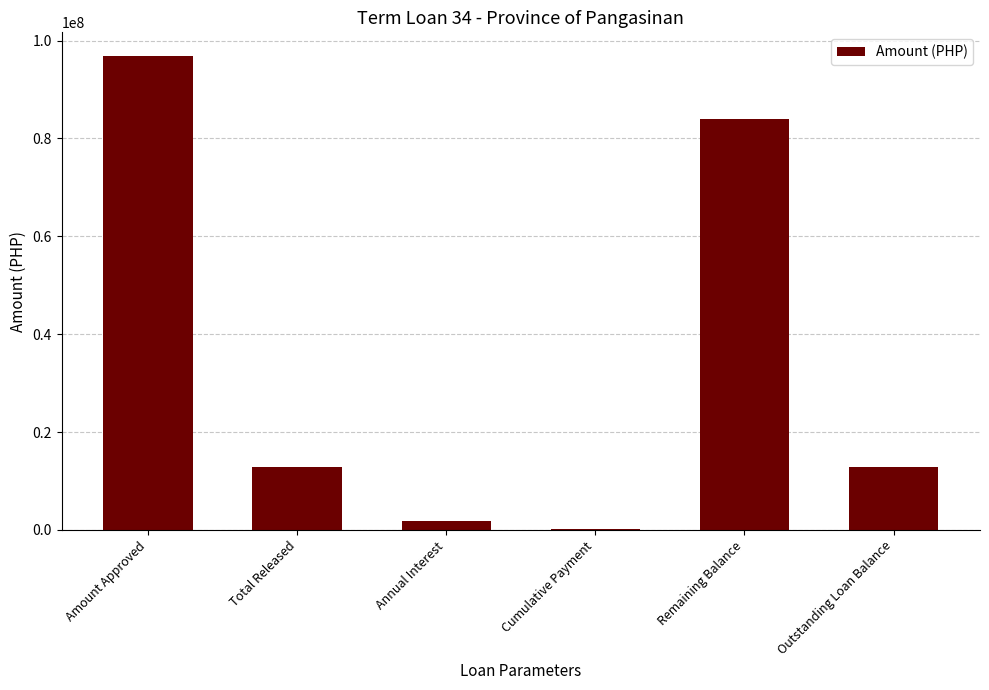

Reading right to left, list all the values displayed in this chart.

12950495.0	83896505.0	264765.7	1854082.0	12950495.0	96847000.0